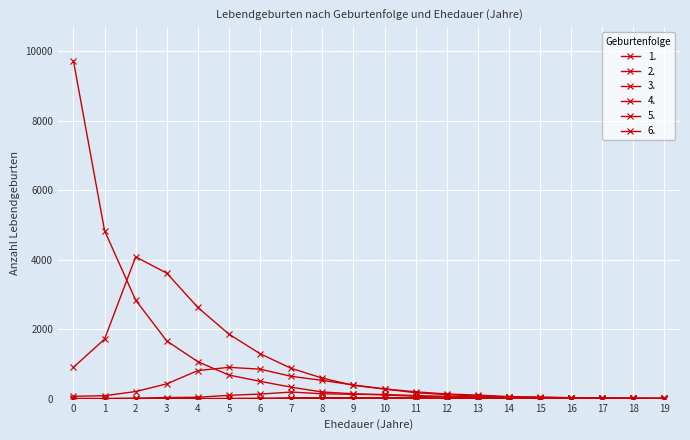

Count the number of categories in the chart.

20